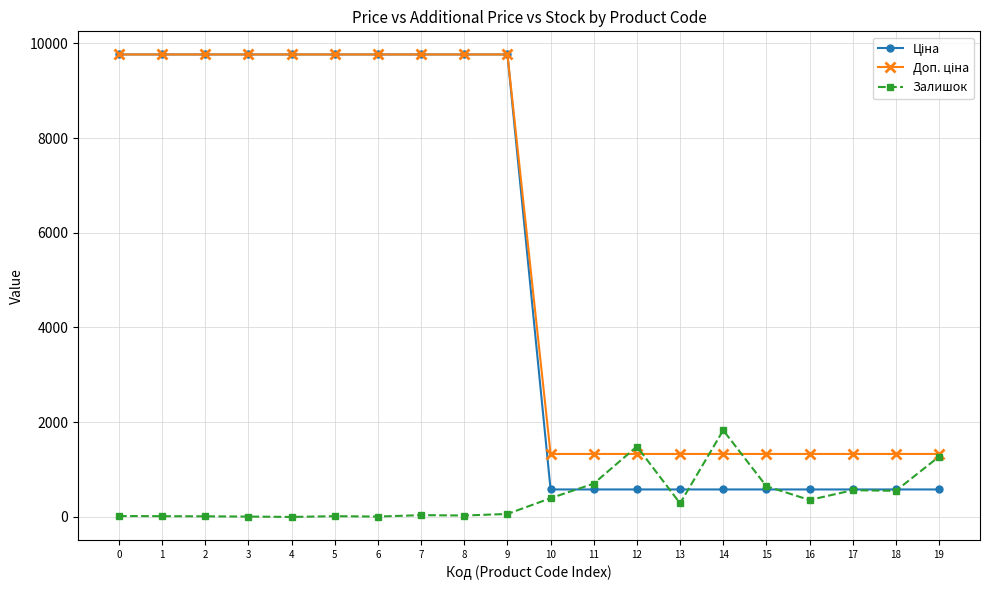

What is the highest value of the Залишок series?

1830.0